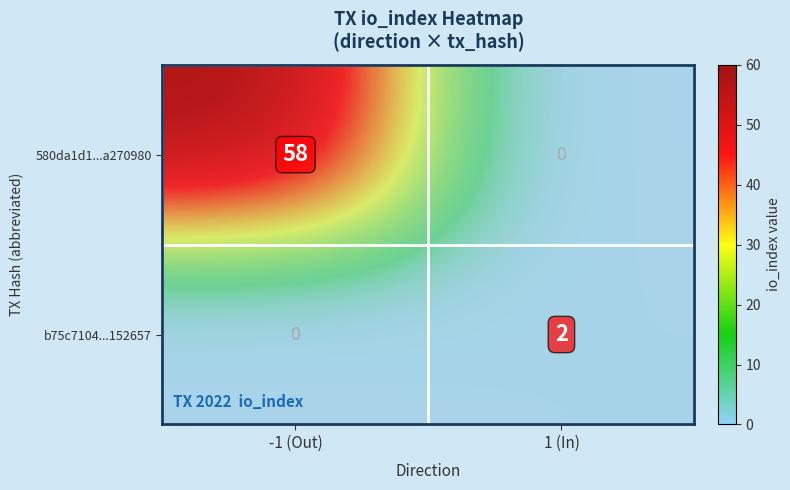

What is the difference between the maximum and minimum values in the 580da1d1...a270980 series?

58